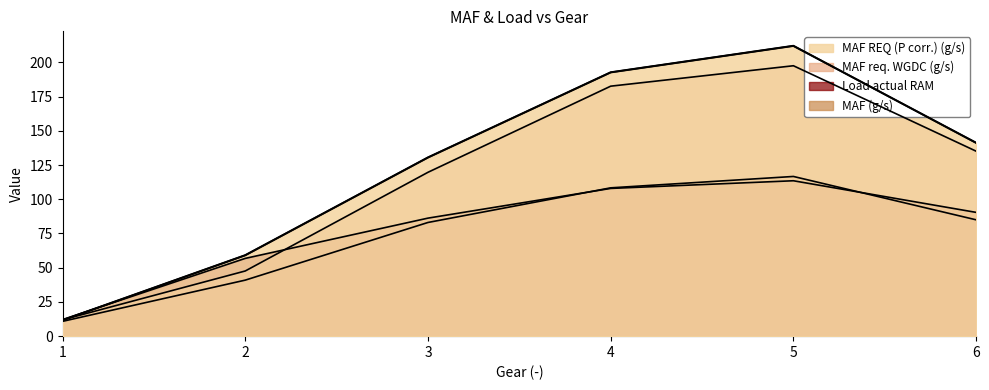

At 4, list the series in order from largest to smallest.

MAF REQ (P corr.) (g/s), MAF req. WGDC (g/s), MAF (g/s), Load actual RAM